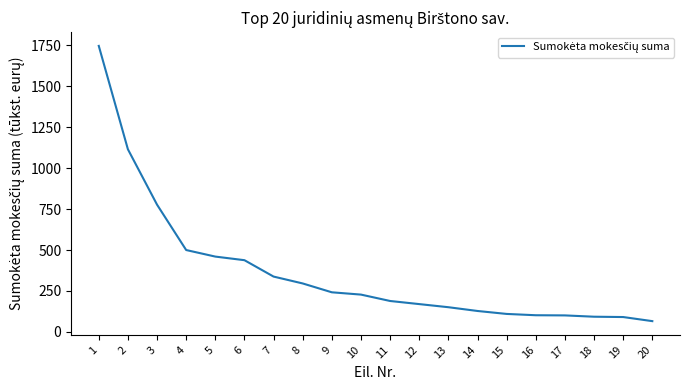

Between 12 and 8, which is larger?

8